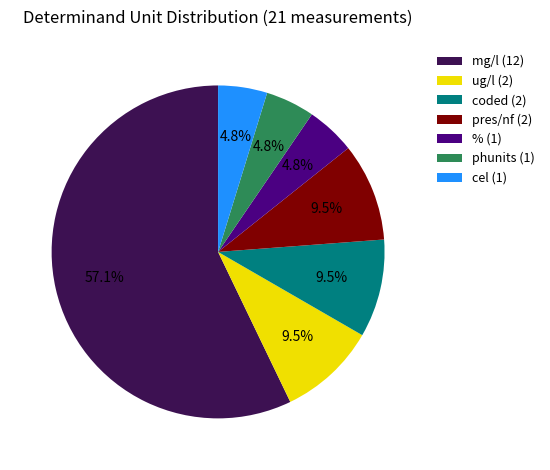

What is the largest slice in the pie chart?

mg/l (12)